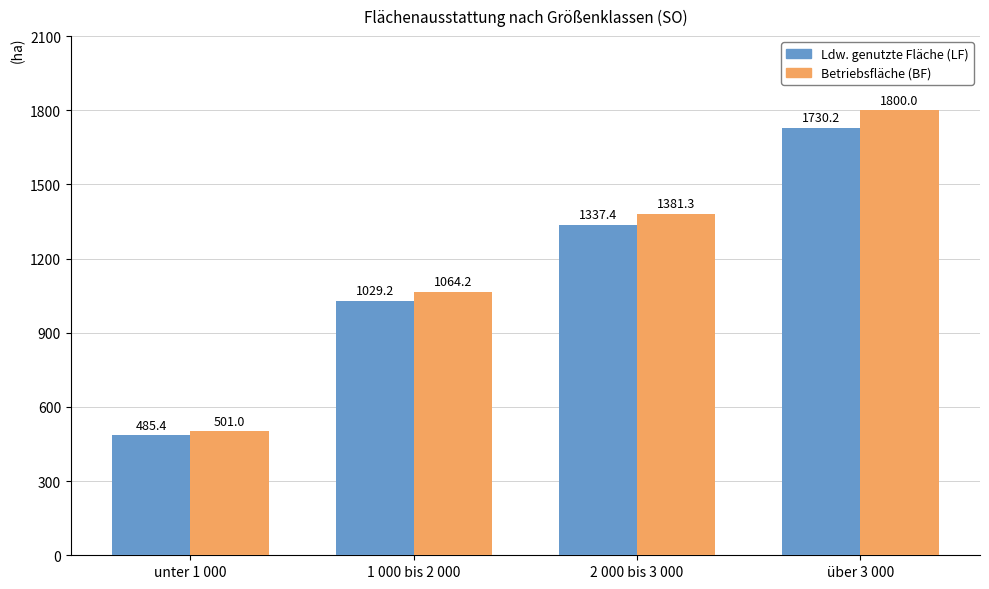

What is the sum of the Betriebsfläche (BF) values at 2 000 bis 3 000 and über 3 000?

3181.3